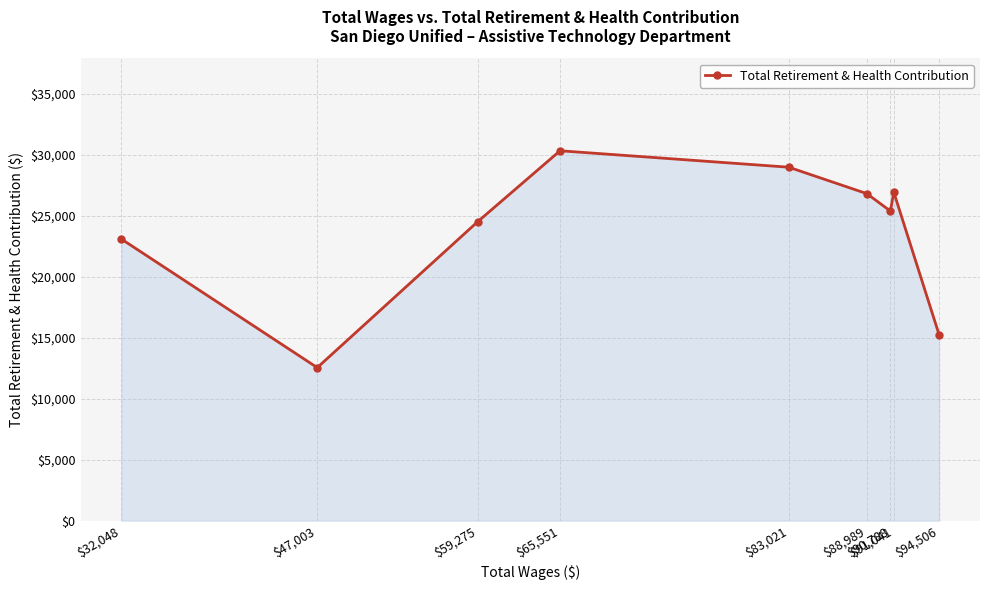

What is the greatest value displayed?

30327